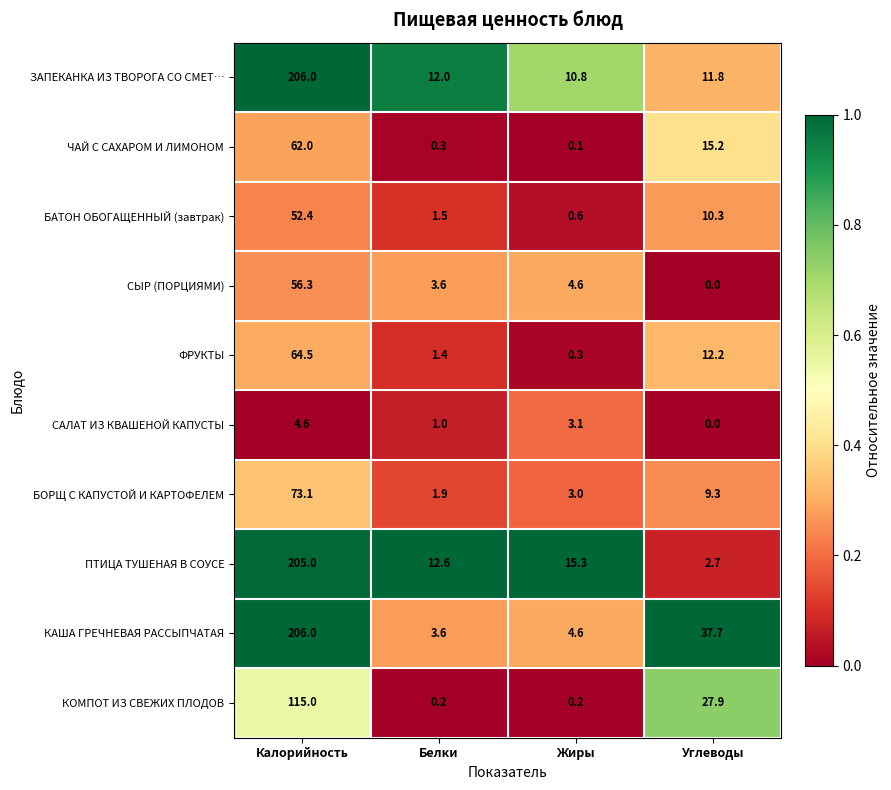

List the labels in order of СЫР (ПОРЦИЯМИ) value, smallest first.

Углеводы, Белки, Жиры, Калорийность